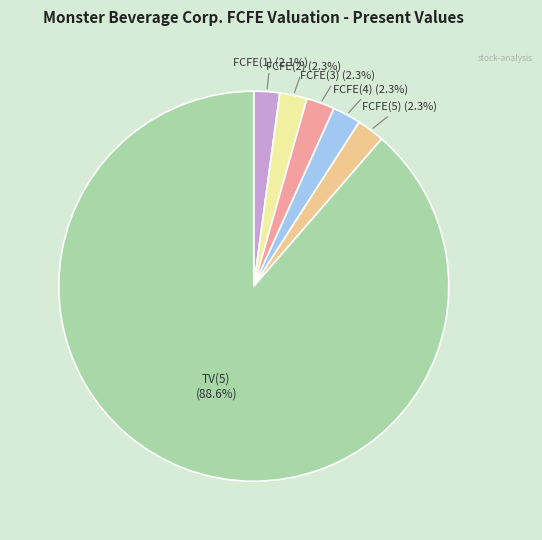

Count the number of slices in the pie.

6